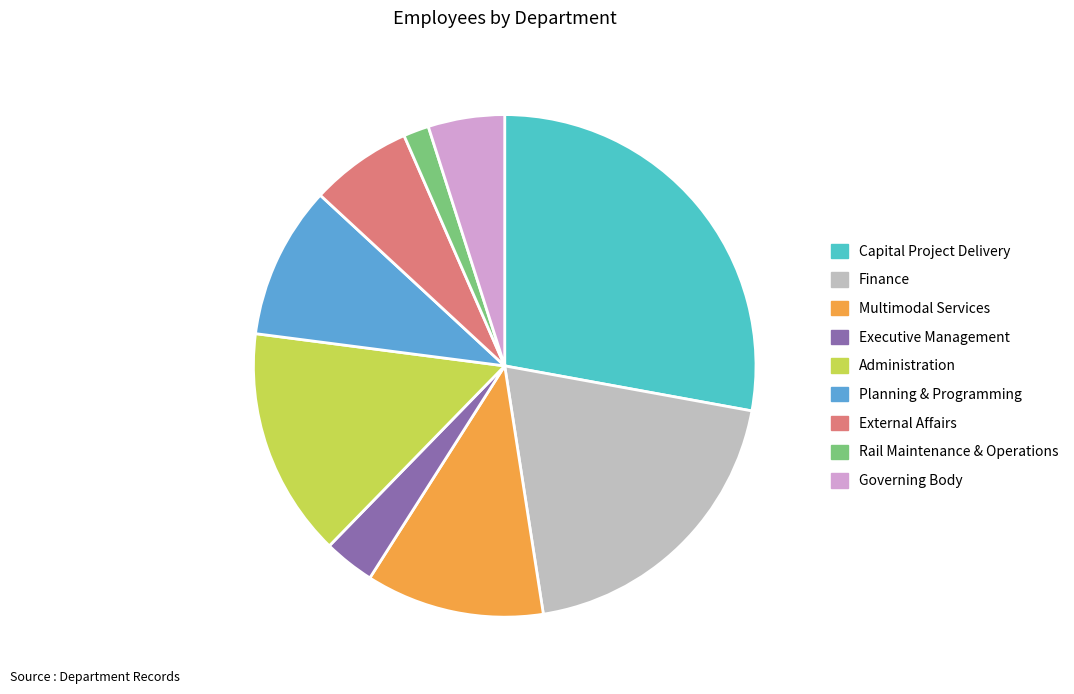

Count the number of slices in the pie.

9